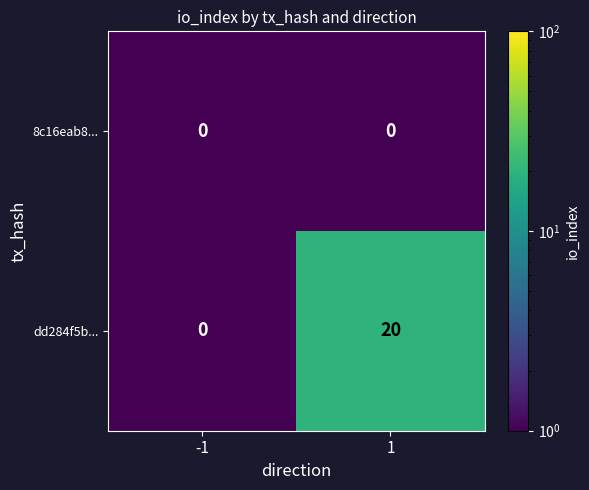

What is the greatest value displayed?

20